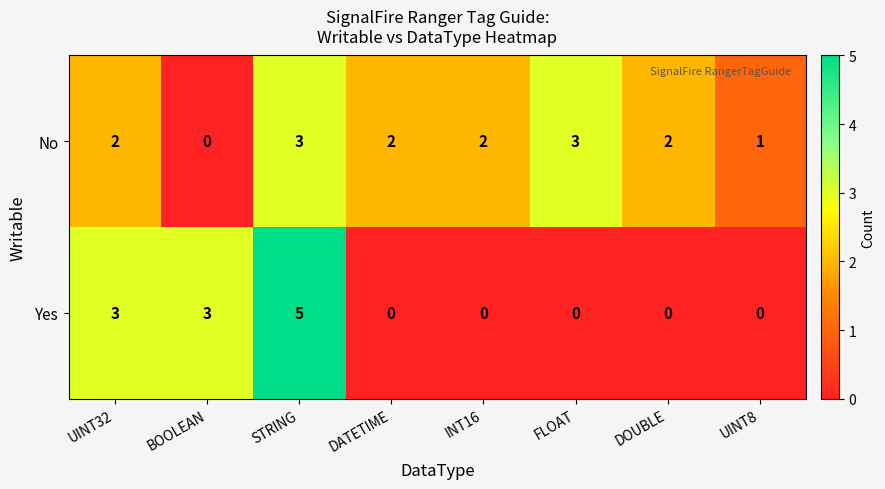

Count the No values in the range 2 to 3.

6